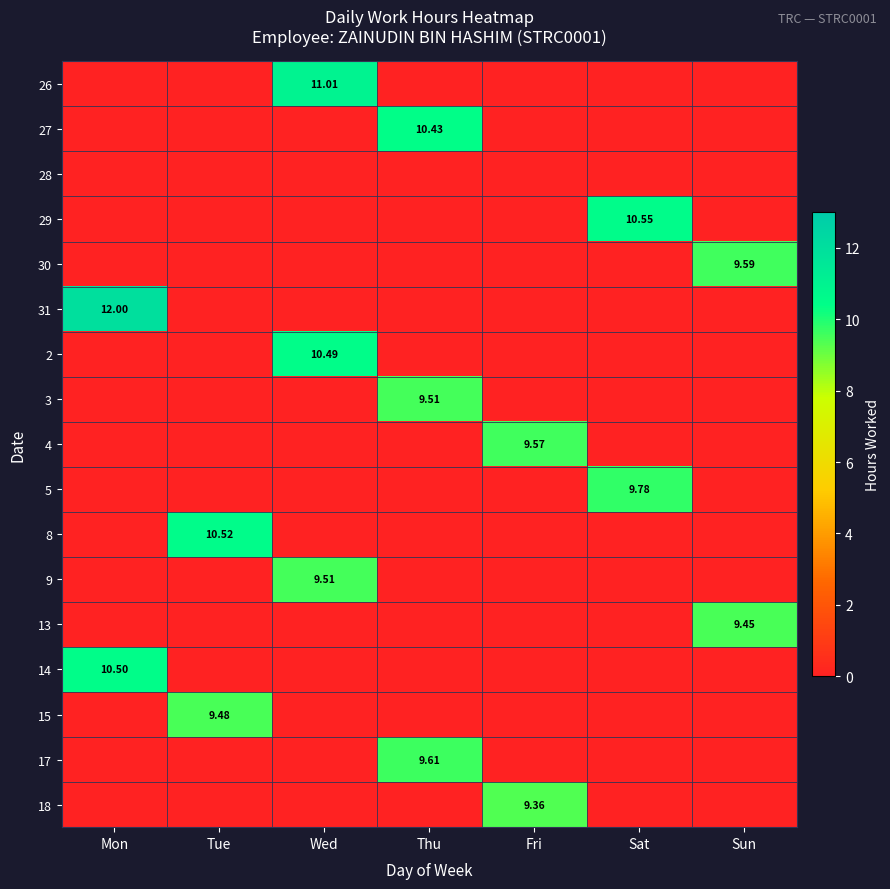

Is it true that 26 equals 7.5 at Tue?

False